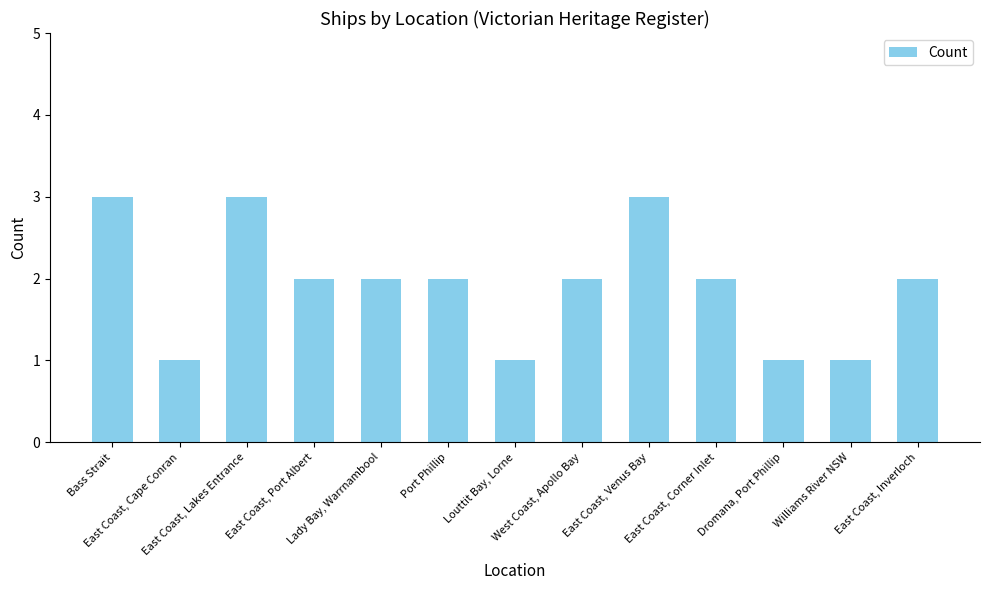

How many distinct data groups are displayed?

1